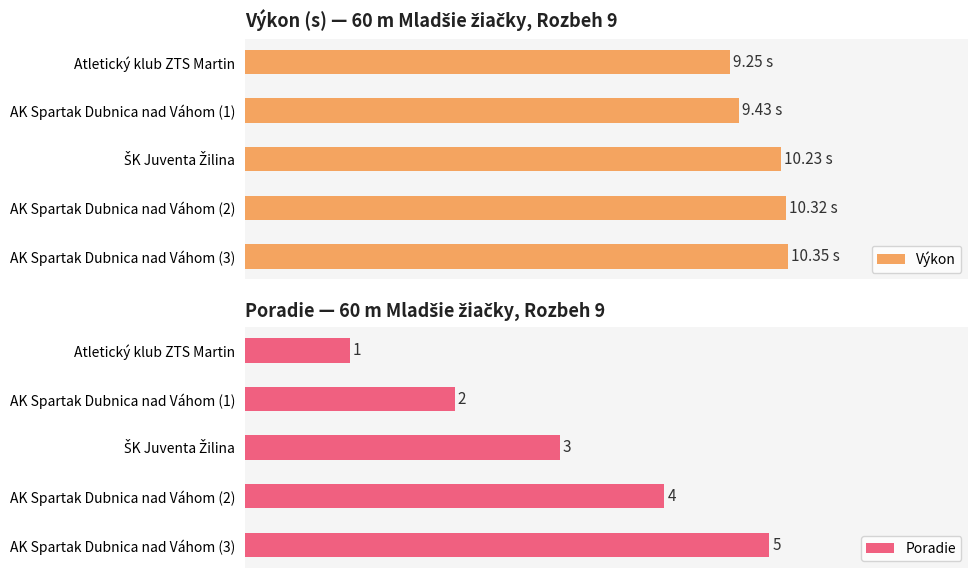

How many bars are there in each group?

2